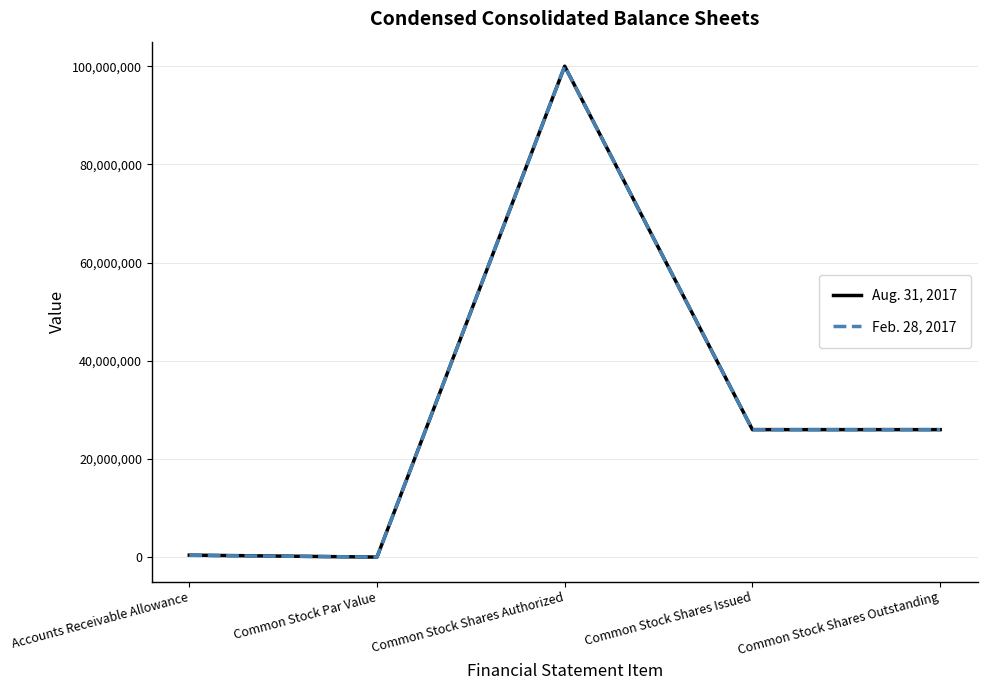

Rank the series by their average value, from lowest to highest.

Feb. 28, 2017, Aug. 31, 2017